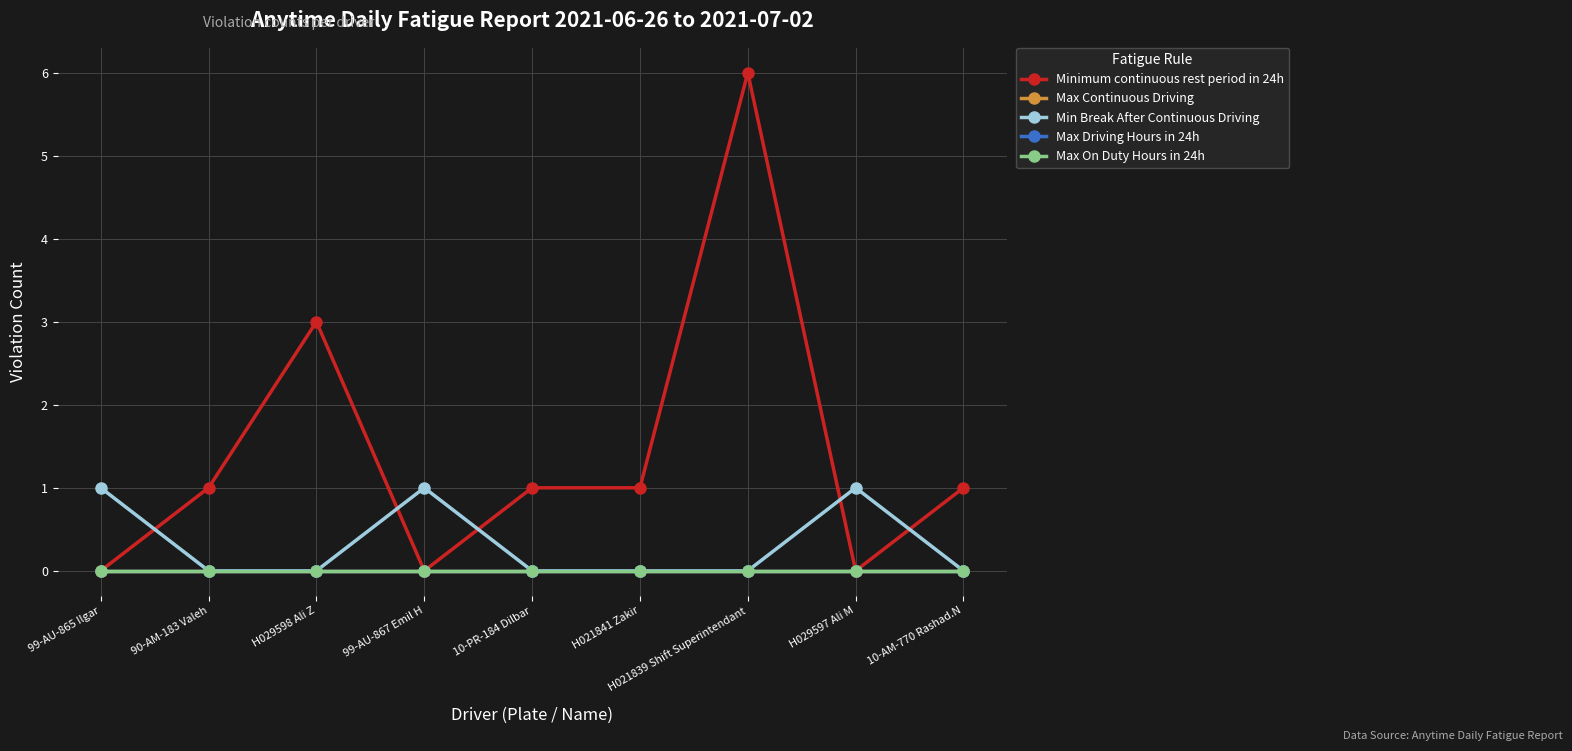

What is the greatest value displayed?

6